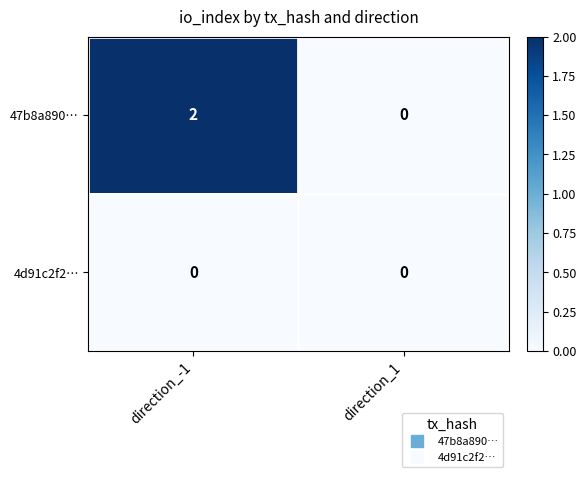

At how many categories does at least one series exceed 1?

1